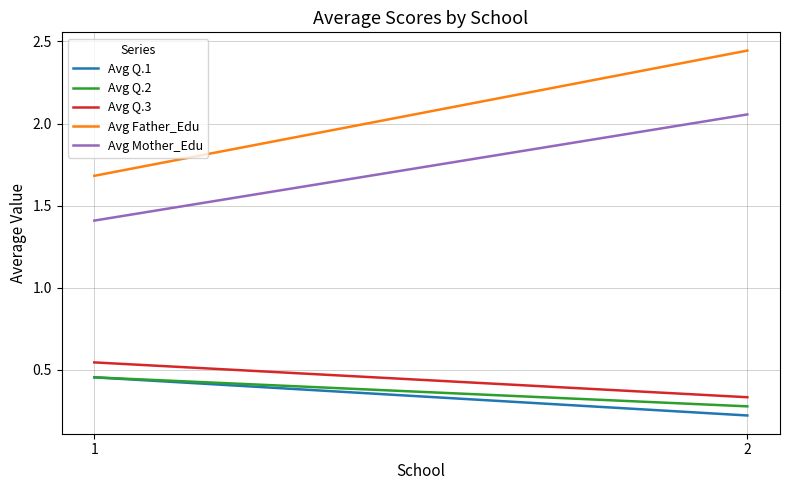

Count the number of data series in this chart.

5